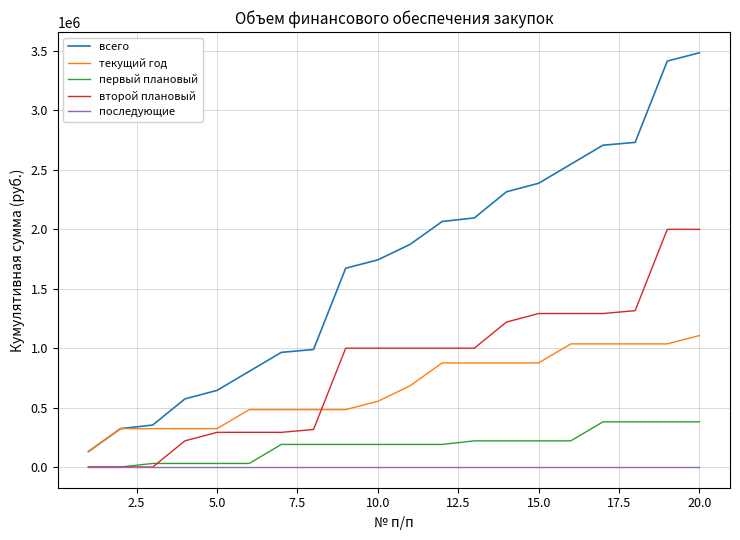

True or false: всего and последующие cross at least once.

False